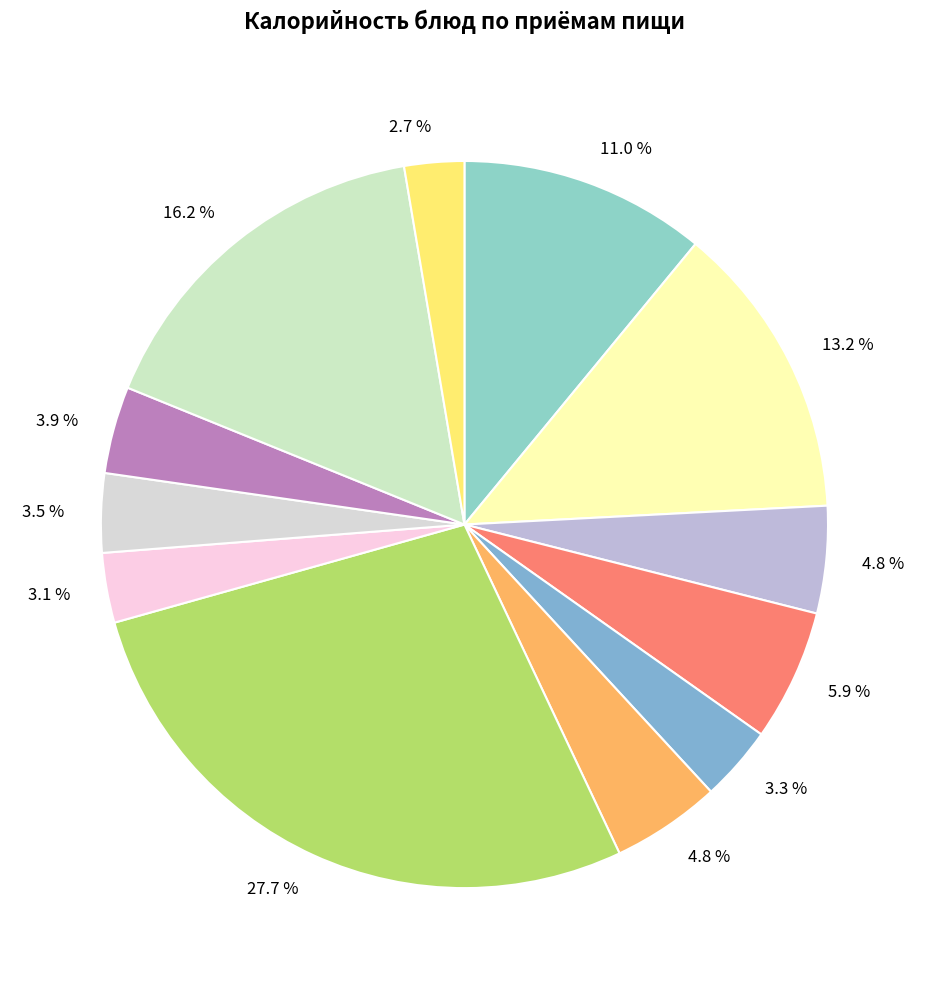

Count the number of slices in the pie.

12